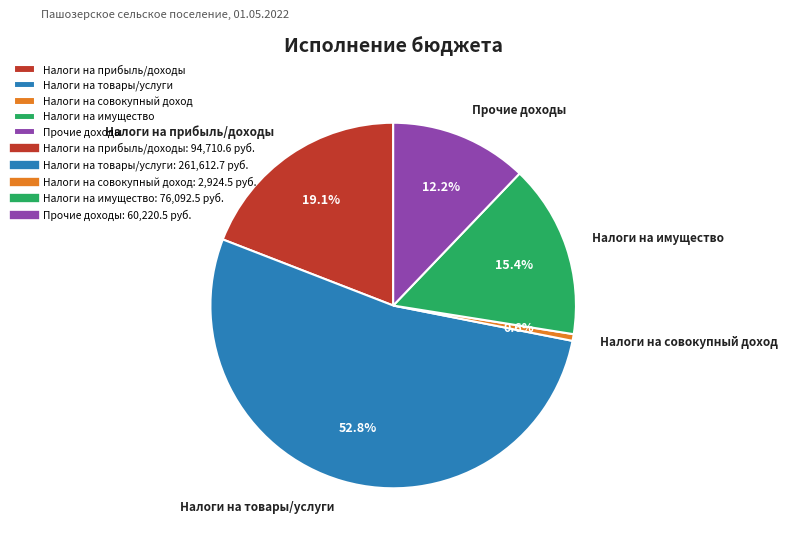

How many slices are in this pie chart?

5